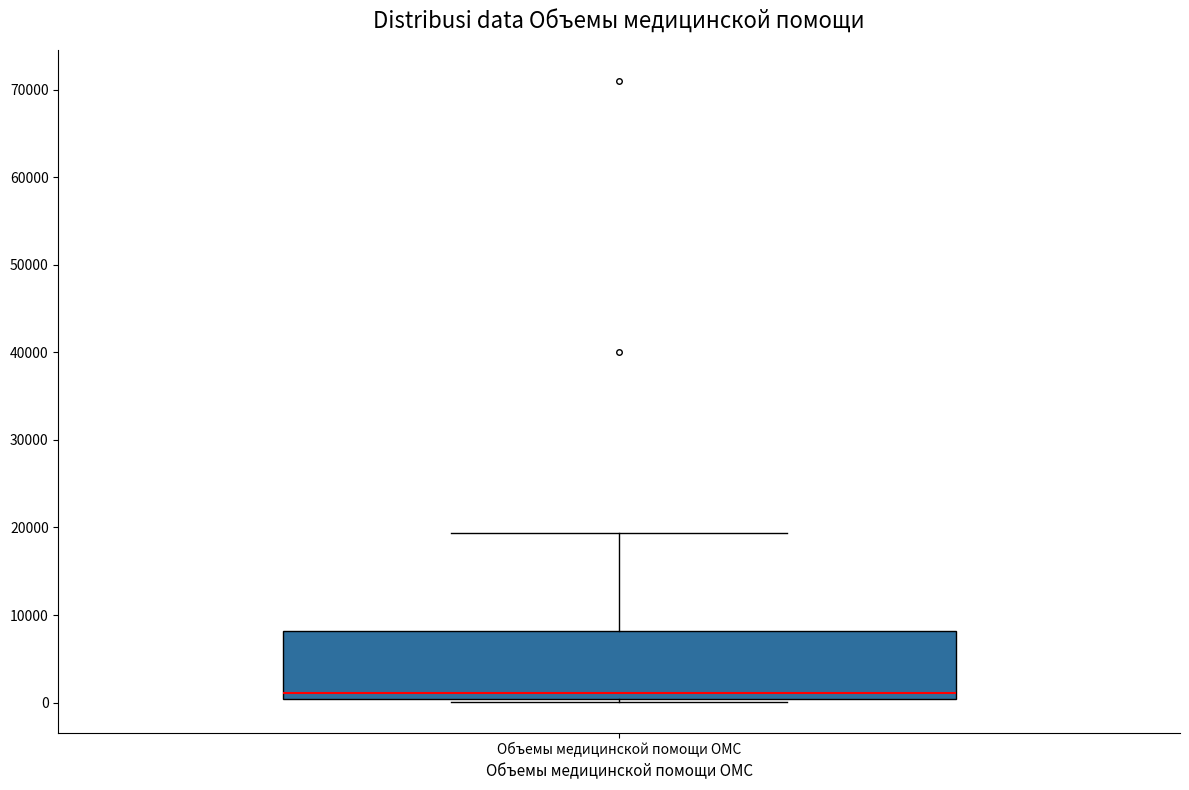

Read this box plot against the y-axis: the position of the median line, the range covered by the box, and the ends of both whiskers. The values are not printed on the chart, so give them approximately, as read against the axis.

median 1000, box 0 to 8000, whiskers 0 to 19000